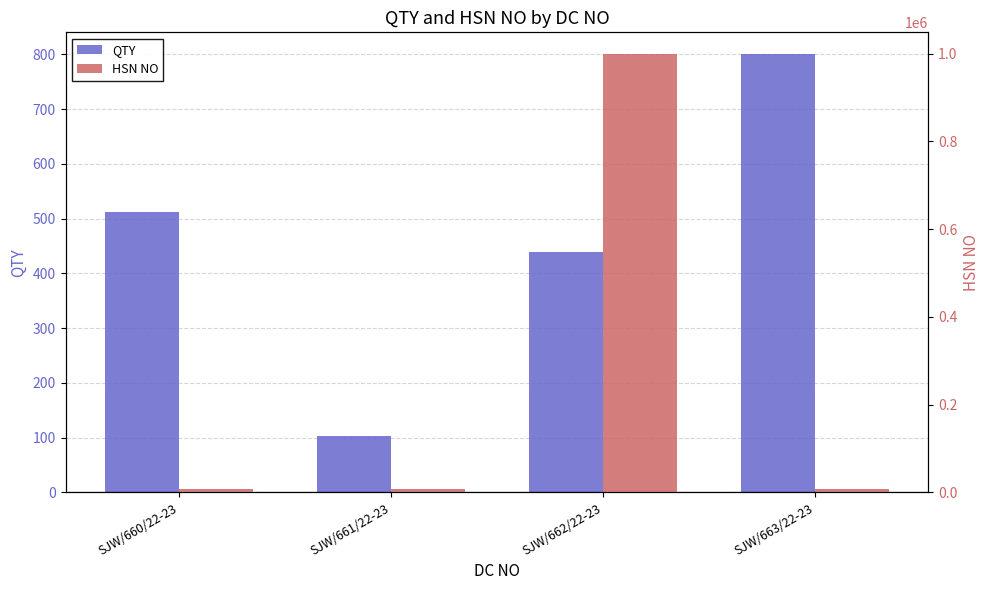

How many bars are there in total?

8